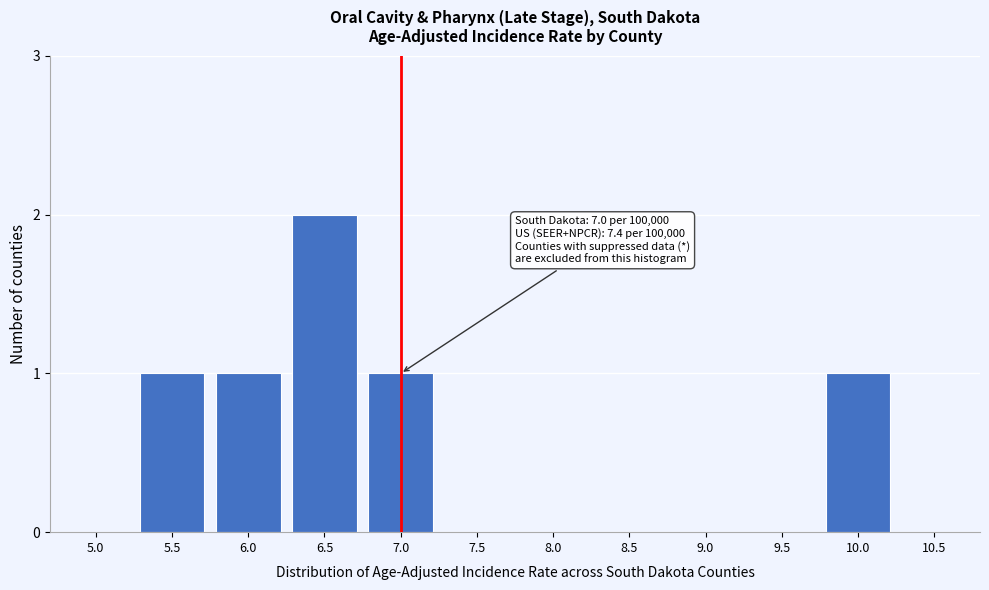

Reading left to right, what are all the values shown in this chart?

5.0=0	5.5=1	6.0=1	6.5=2	7.0=1	7.5=0	8.0=0	8.5=0	9.0=0	9.5=0	10.0=1	10.5=0